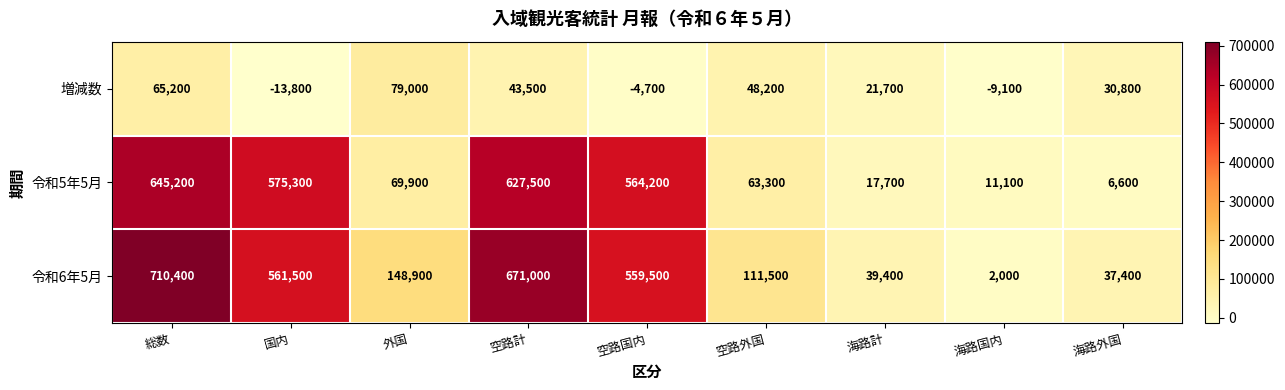

What is the difference between the 令和6年5月 values at 総数 and 空路外国?

598900